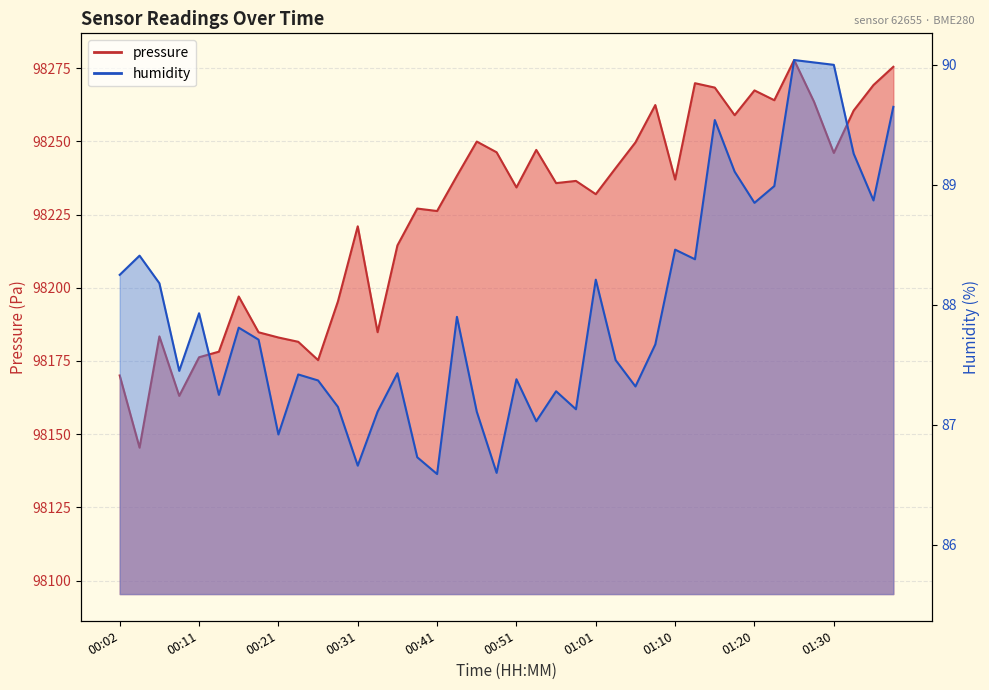

What is the label of the 27th point from the right?

00:34